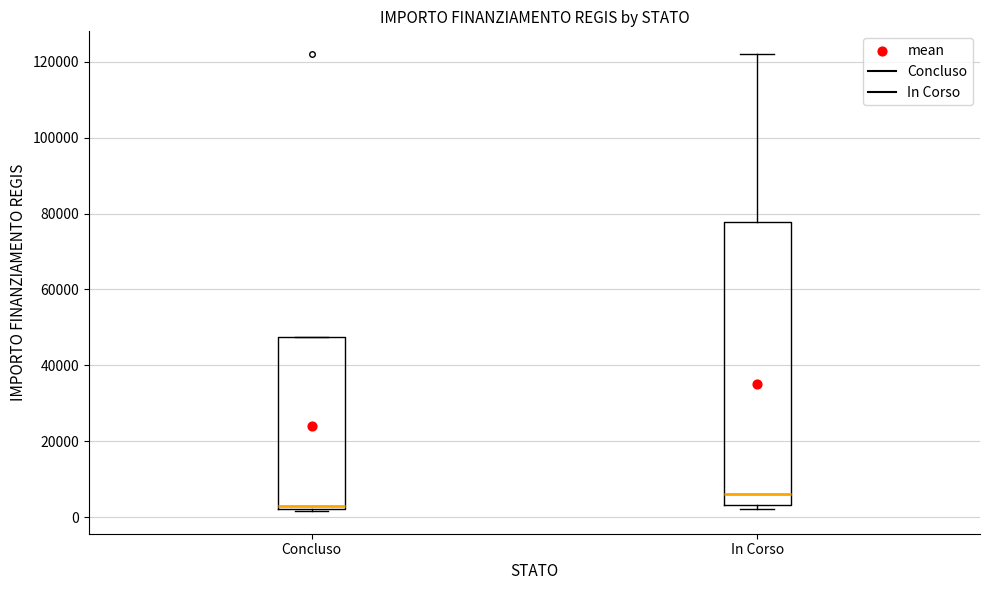

Comparing the boxes themselves (not the whiskers), which one is the tallest?

In Corso